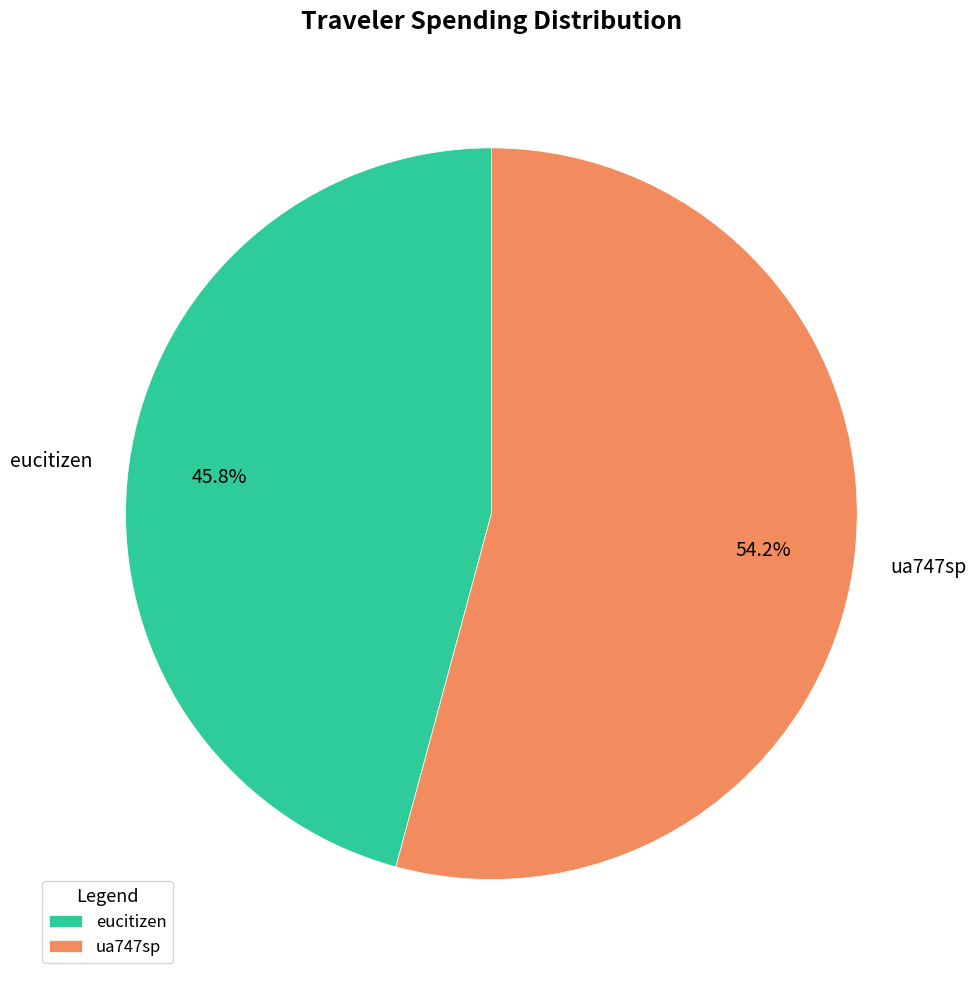

Combined, do eucitizen and ua747sp account for over 50%?

Yes